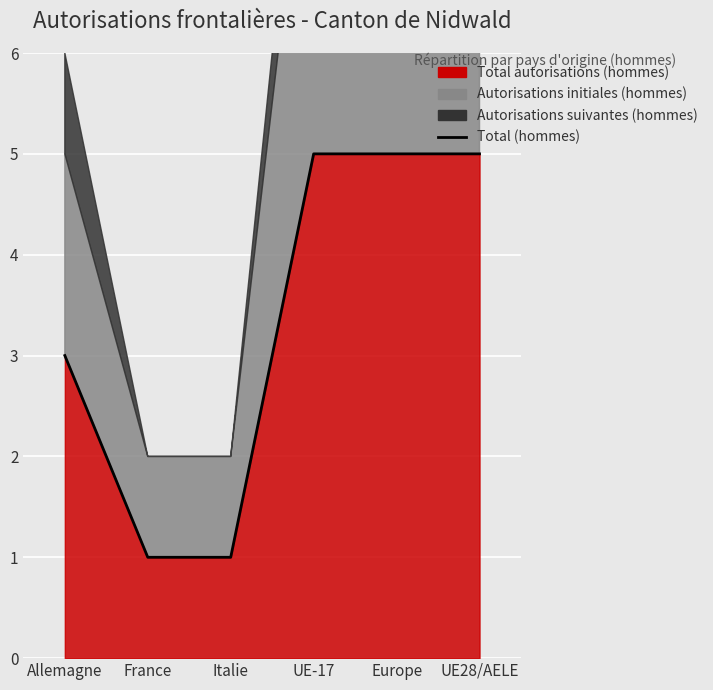

The chart shows a value of 5 at UE-17. True or false?

True